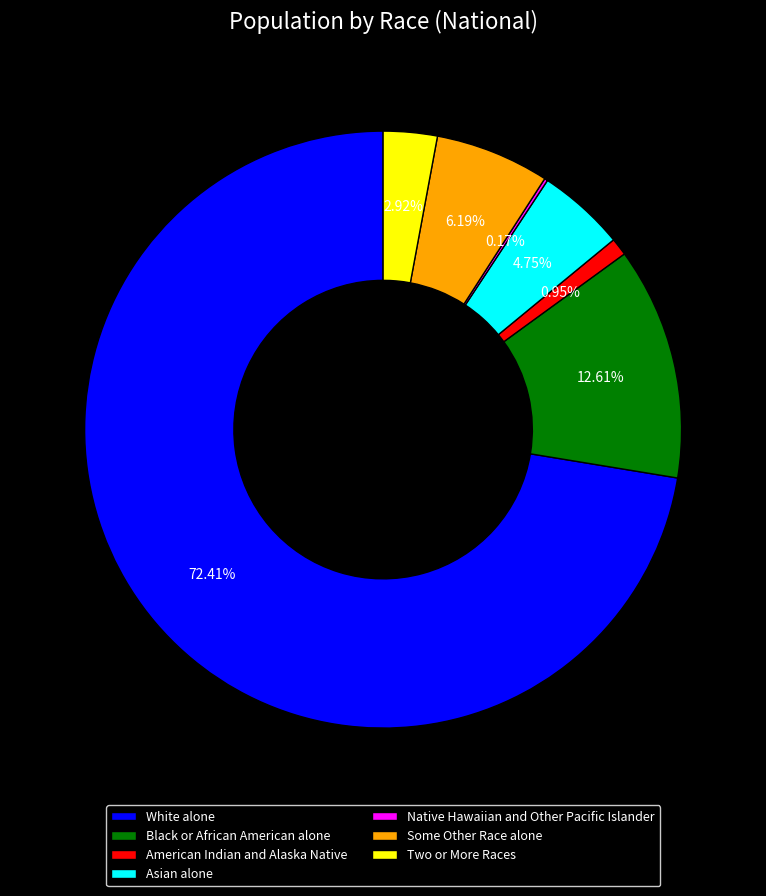

Which slice is the largest?

White alone